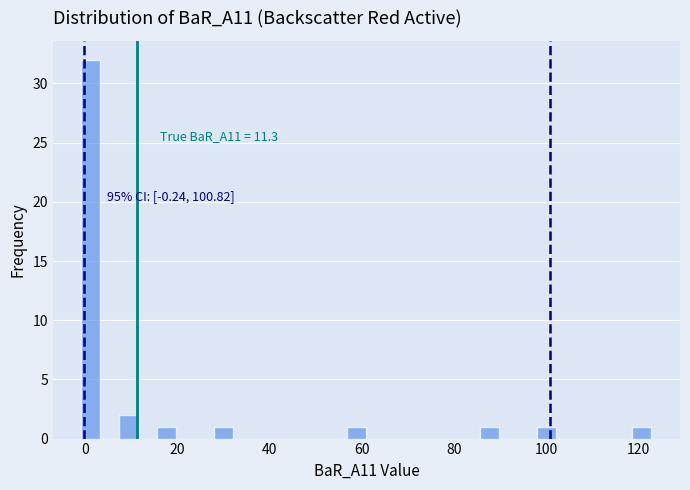

Around what value on the x-axis is the tallest bar? Give the approximate position of its centre, as read against the axis.

2